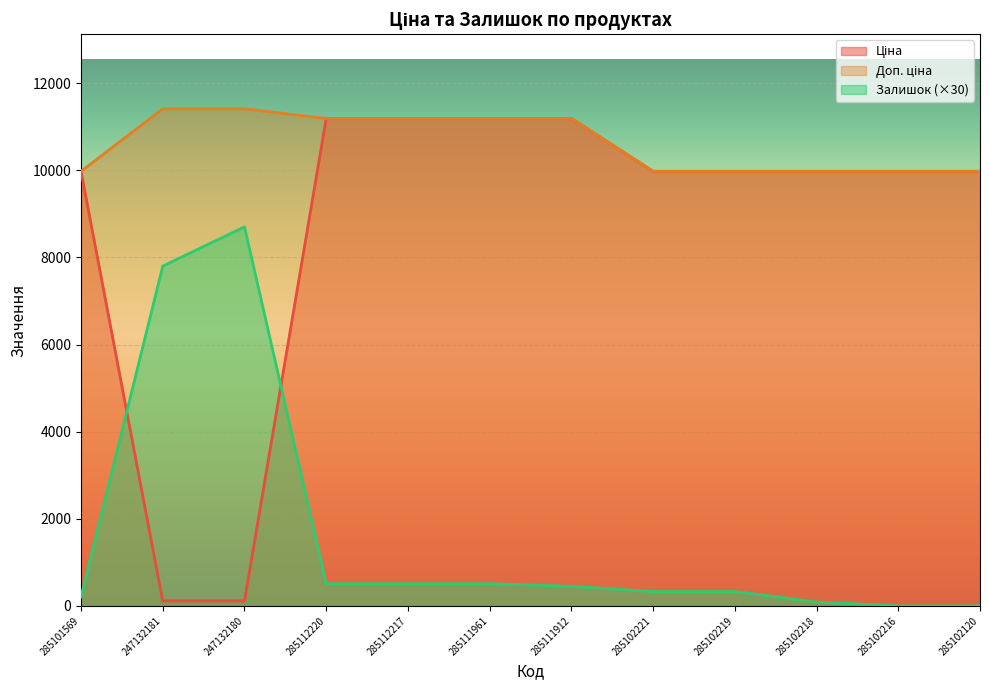

What is the label of the 7th point from the right?

285111961